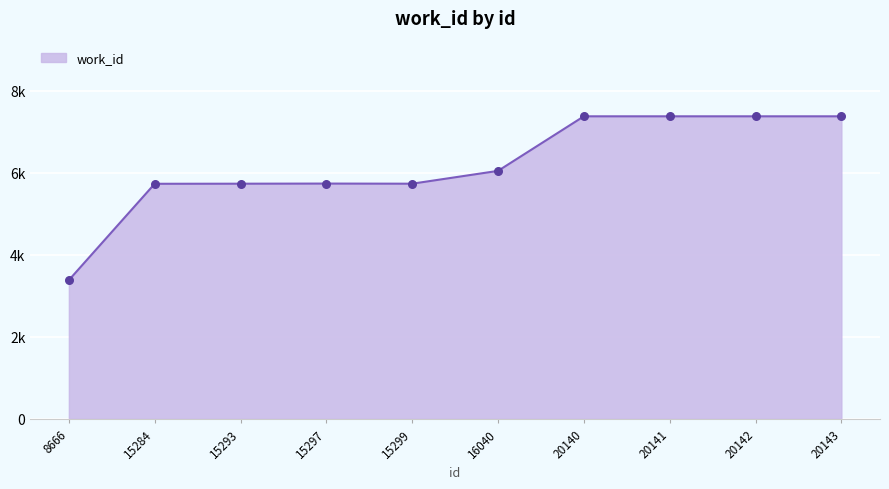

What is the ratio of the value at 15293 to the value at 20140?

0.8